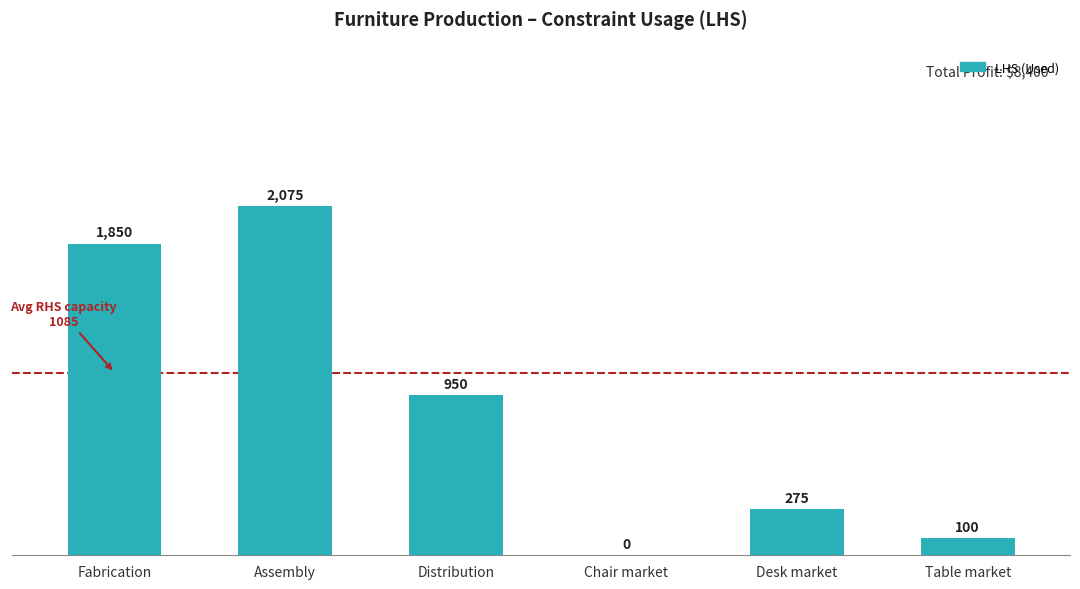

How many categories are shown in the chart?

6